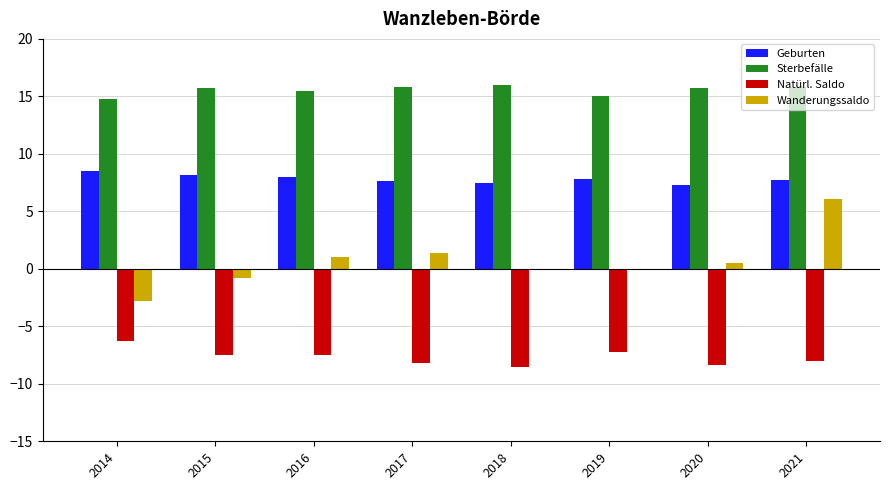

What is the maximum value shown in the chart?

16.0